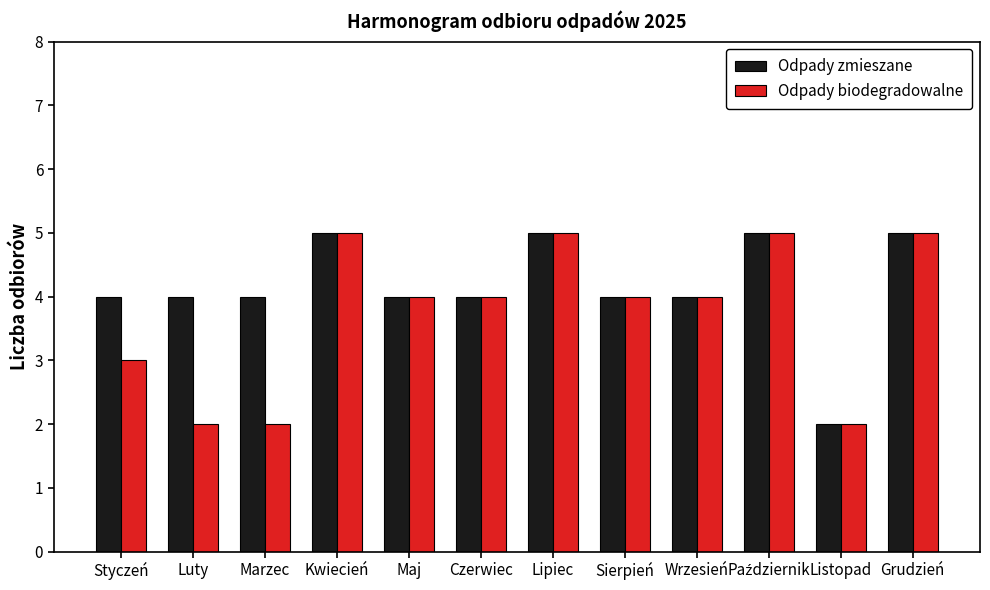

At how many categories does at least one series exceed 3?

11